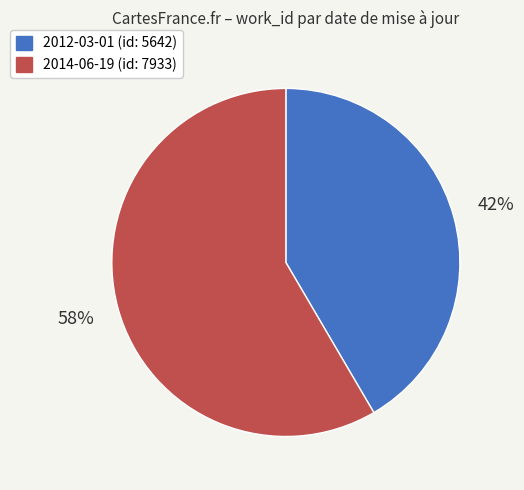

Does 2014-06-19 account for over 50% of the chart?

Yes